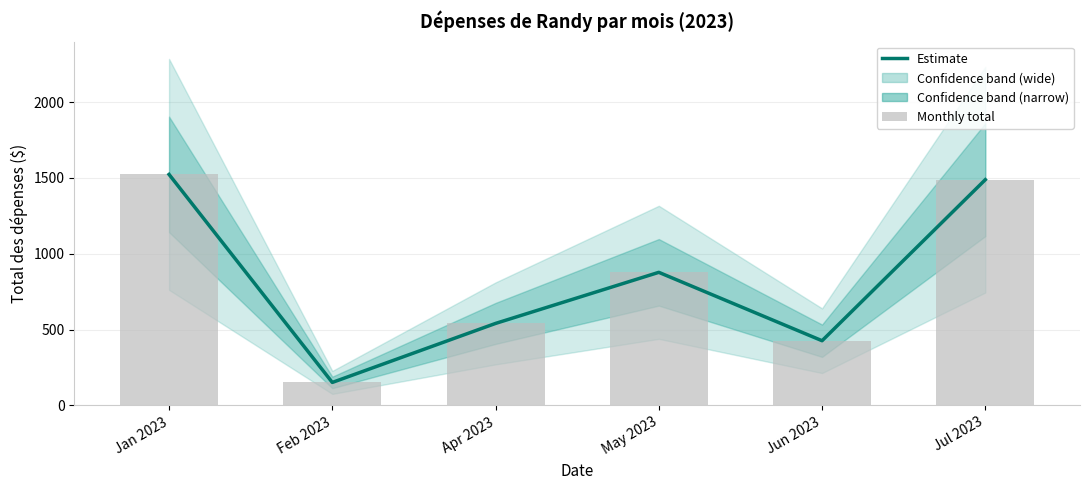

What is the smallest value displayed?

151.5